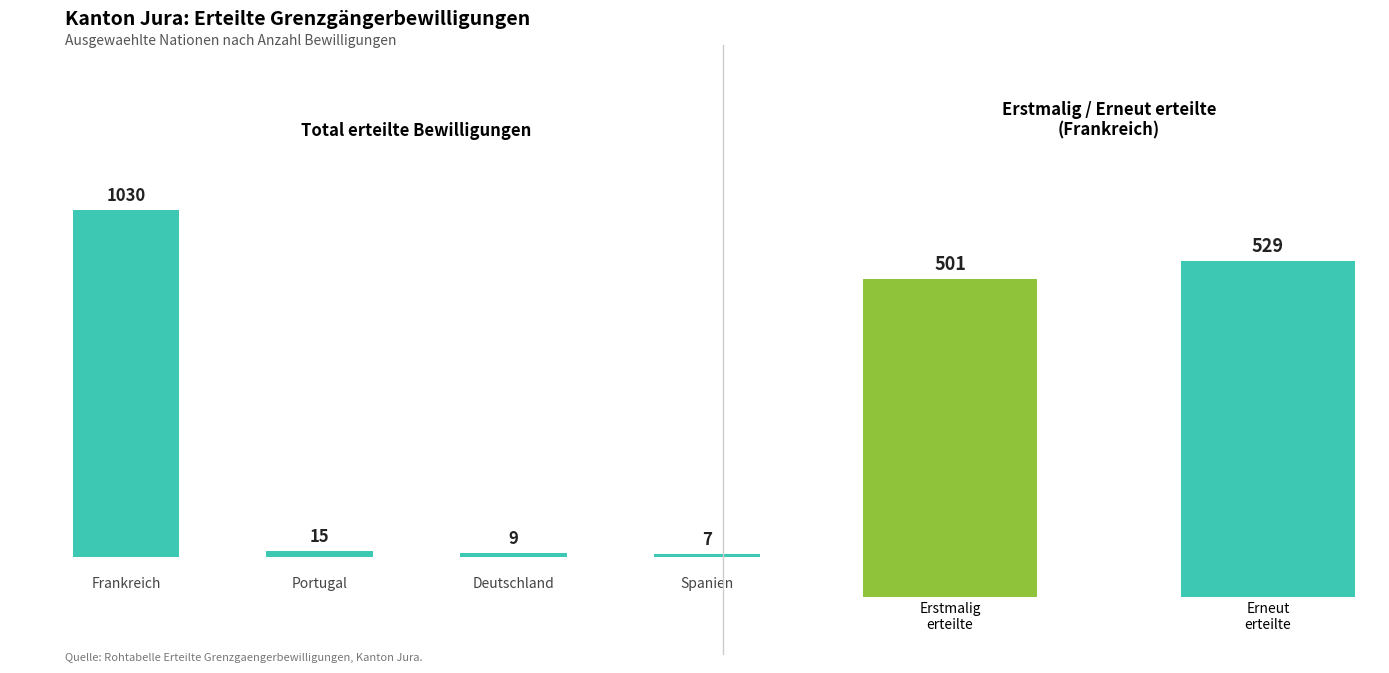

List the series in order of their peak value, highest first.

Total erteilte Bewilligungen, Erneut erteilte Bewilligungen, Erstmalig erteilte Bewilligungen